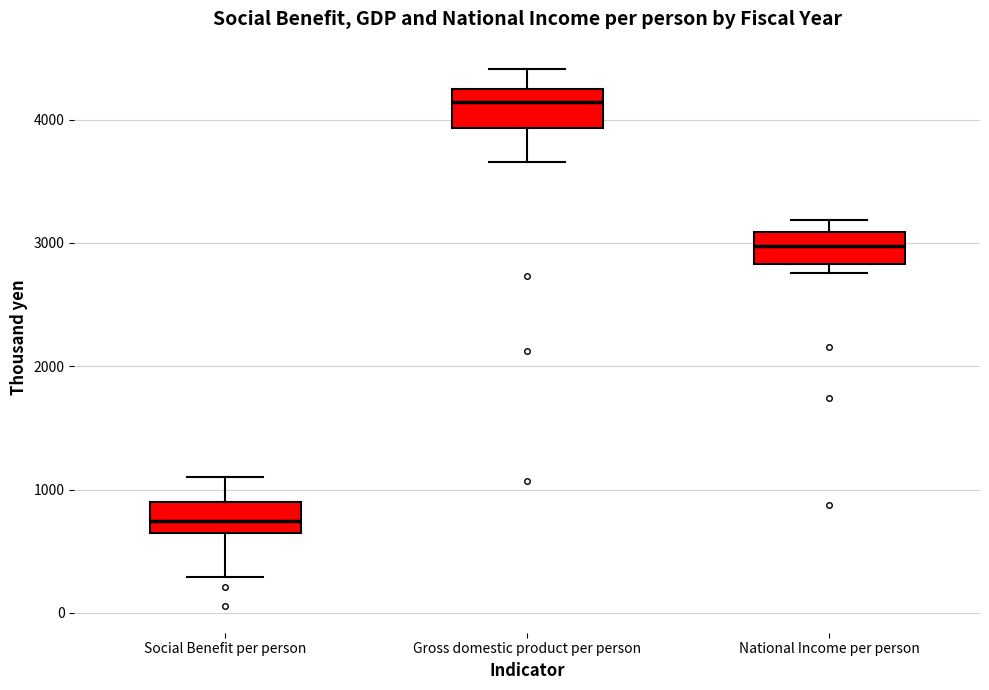

Where does the median line of the box for Social Benefit per person sit on the y-axis? The values are not printed on the chart, so give them approximately, as read against the axis.

700